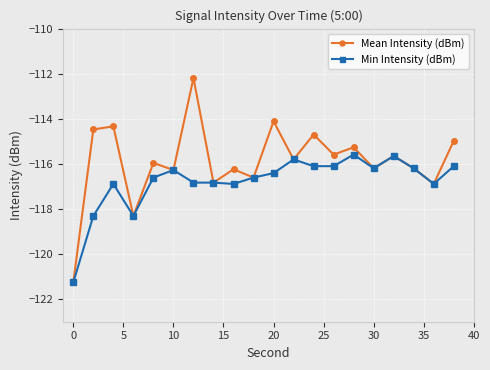

True or false: Mean Intensity (dBm) has more than 0 points higher than both neighbors.

True